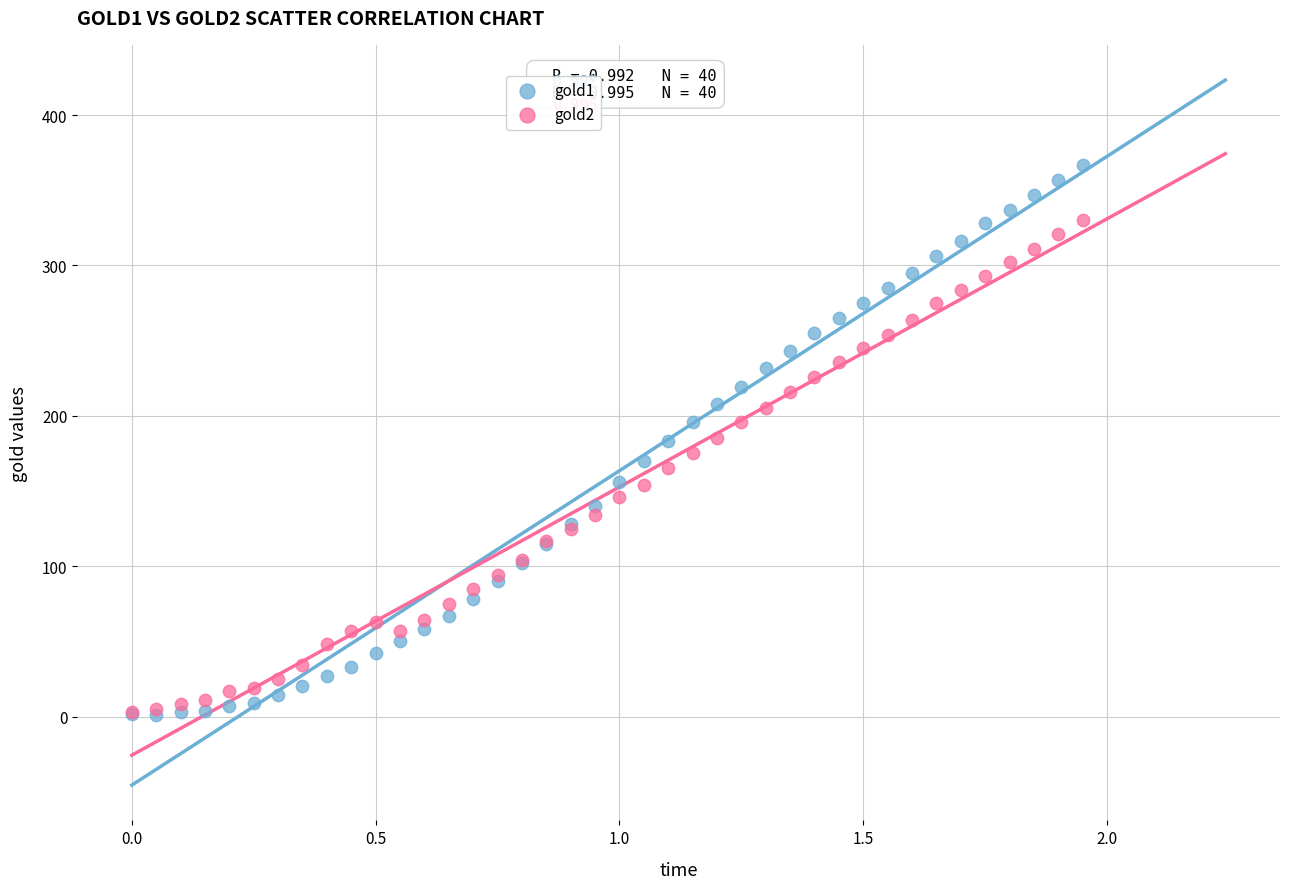

Which series contains the highest Y value?

gold1